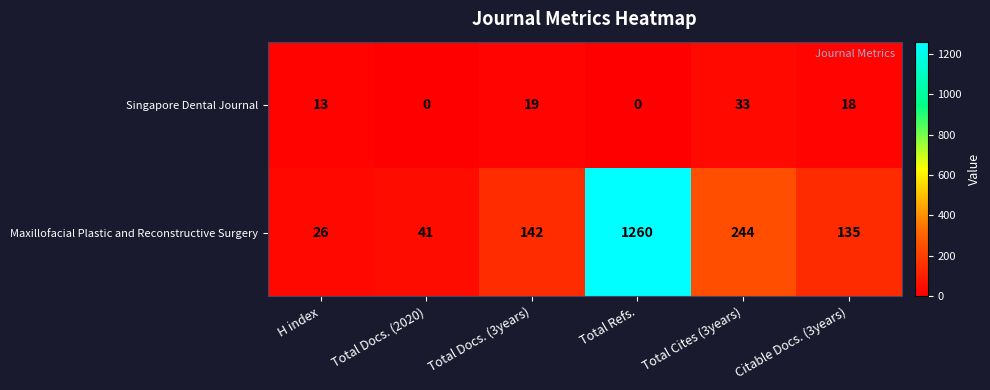

What value does the Singapore Dental Journal series have at Total Docs. (3years)?

19